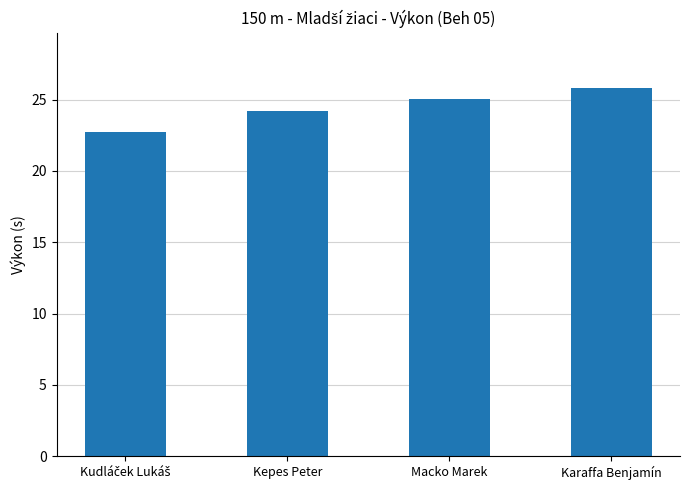

What is the change in value from Macko Marek to Karaffa Benjamín?

+0.8